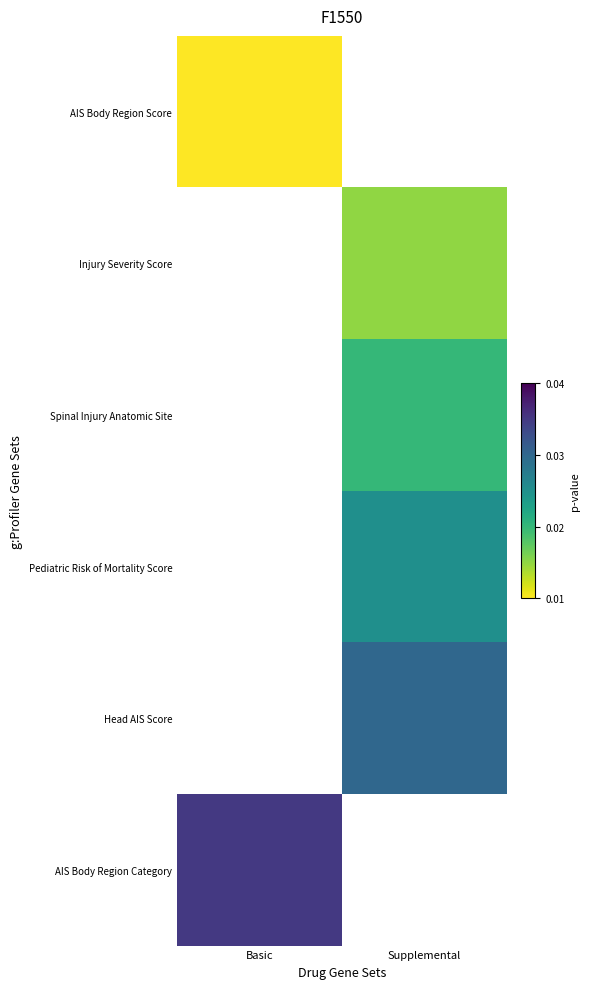

How many data points does each series have?

2